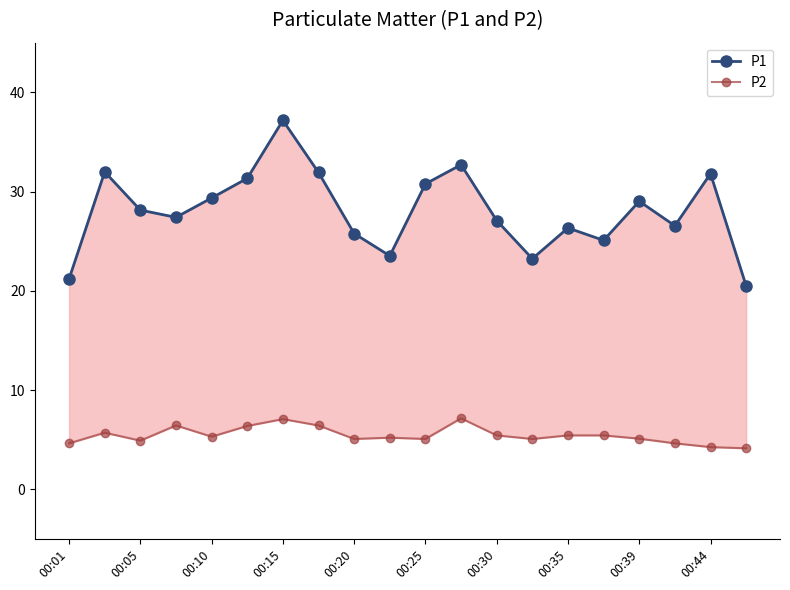

Is it true that P2 equals 2.4 at 13?

False